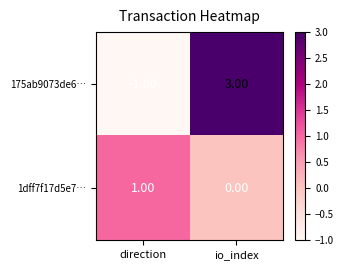

Which category has the highest value in the 1dff7f17d5e7… series?

direction